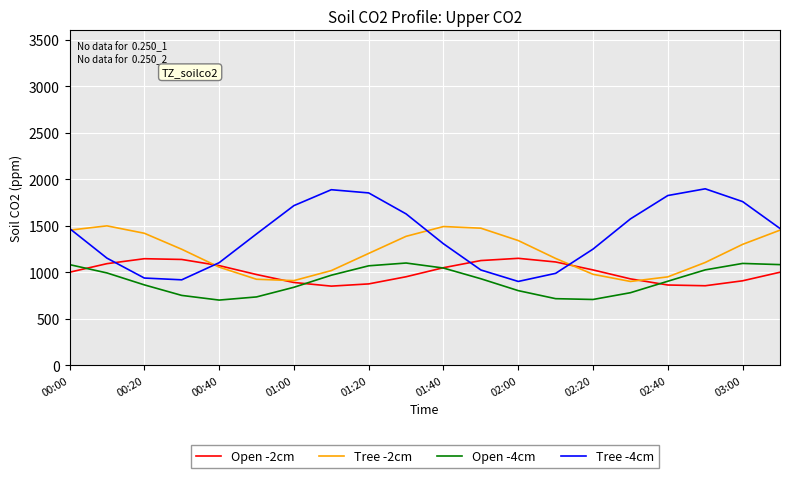

List the series in order of their overall mean, lowest first.

Open -4cm, Open -2cm, Tree -2cm, Tree -4cm